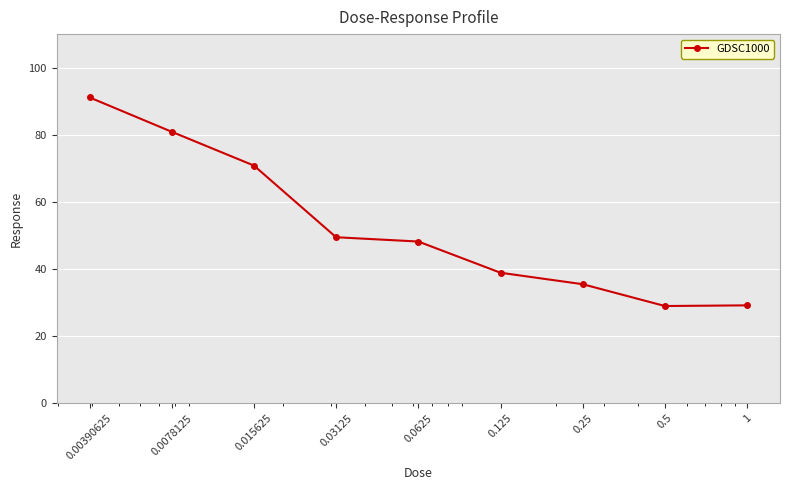

What is the value of the 8th point from the left?

29.0